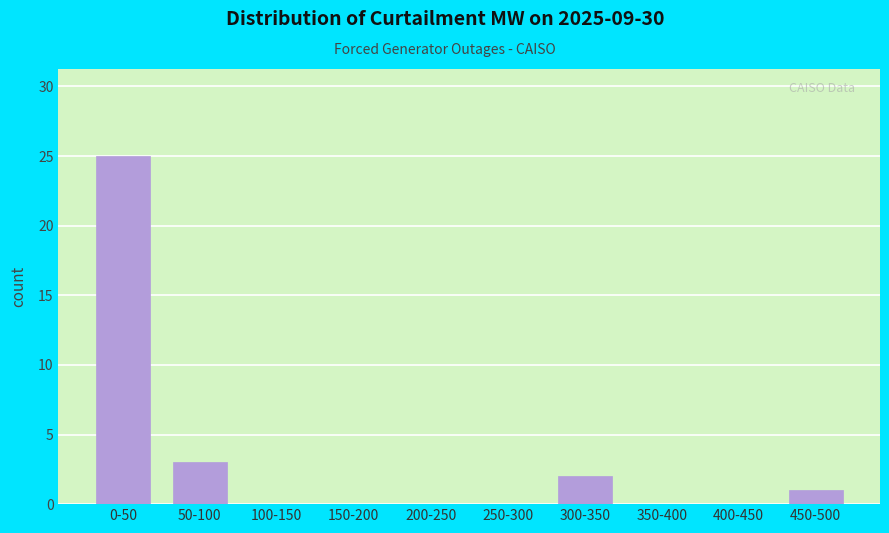

Reading left to right, what are all the values shown in this chart?

0-50=25	50-100=3	100-150=0	150-200=0	200-250=0	250-300=0	300-350=2	350-400=0	400-450=0	450-500=1